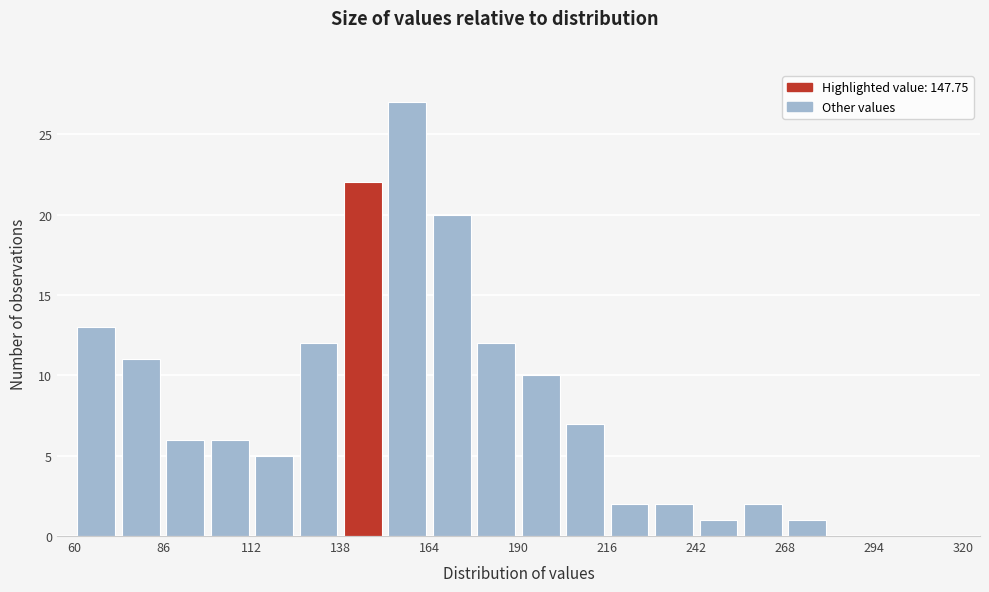

Around what value on the x-axis is the tallest bar? Give the approximate position of its centre, as read against the axis.

160